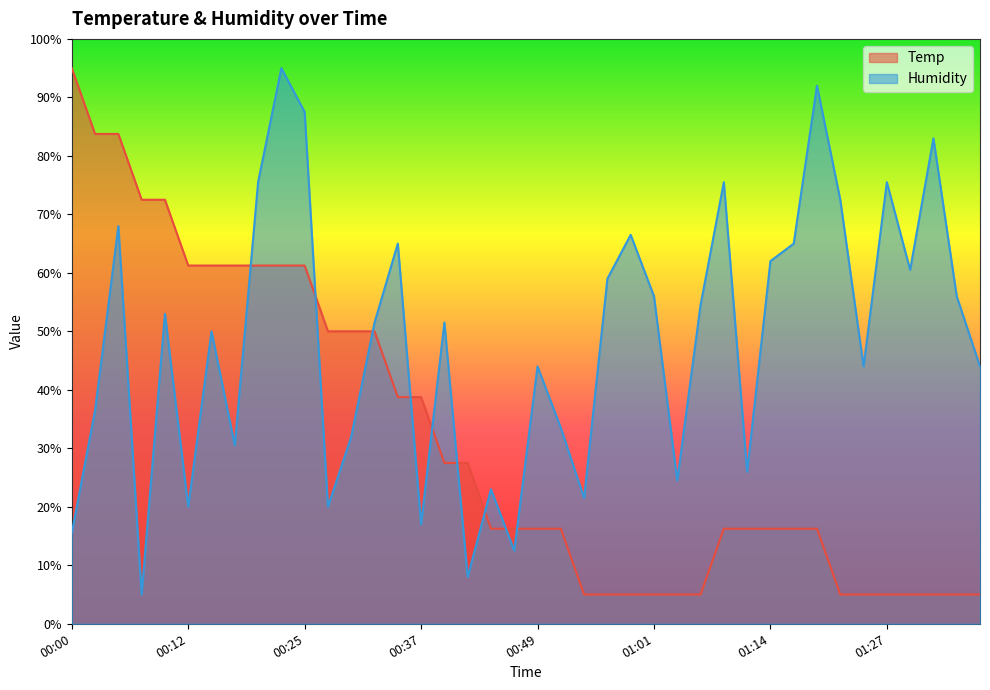

Reading left to right, list all the values displayed in this chart.

Temp: 00:00=95.0	00:03=83.8	00:05=83.8	00:08=72.5	00:10=72.5	00:12=61.3	00:15=61.3	00:17=61.3	00:20=61.3	00:22=61.3	00:25=61.3	00:27=50.0	00:29=50.0	00:32=50.0	00:34=38.7	00:37=38.7	00:39=27.5	00:41=27.5	00:44=16.2	00:47=16.2	00:49=16.2	00:52=16.2	00:54=5.0	00:56=5.0	00:59=5.0	01:01=5.0	01:04=5.0	01:06=5.0	01:09=16.2	01:11=16.2	01:14=16.2	01:16=16.2	01:19=16.2	01:22=5.0	01:25=5.0	01:27=5.0	01:30=5.0	01:32=5.0	01:35=5.0	01:38=5.0
Humidity: 00:00=15.5	00:03=36.5	00:05=68.0	00:08=5.0	00:10=53.0	00:12=20.0	00:15=50.0	00:17=30.5	00:20=75.5	00:22=95.0	00:25=87.5	00:27=20.0	00:29=32.0	00:32=51.5	00:34=65.0	00:37=17.0	00:39=51.5	00:41=8.0	00:44=23.0	00:47=12.5	00:49=44.0	00:52=33.5	00:54=21.5	00:56=59.0	00:59=66.5	01:01=56.0	01:04=24.5	01:06=54.5	01:09=75.5	01:11=26.0	01:14=62.0	01:16=65.0	01:19=92.0	01:22=72.5	01:25=44.0	01:27=75.5	01:30=60.5	01:32=83.0	01:35=56.0	01:38=44.0